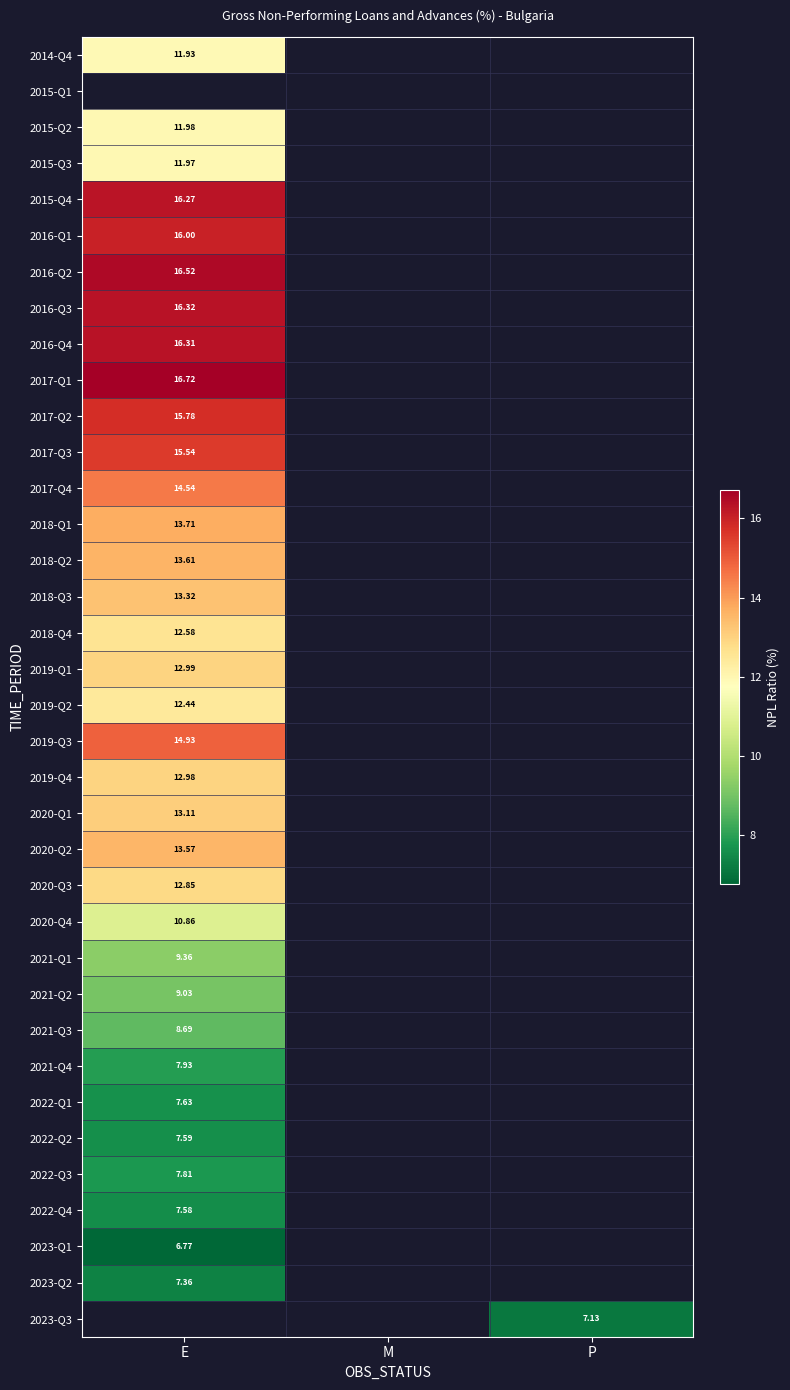

Which category has the lowest value in the 2021-Q3 series?

E